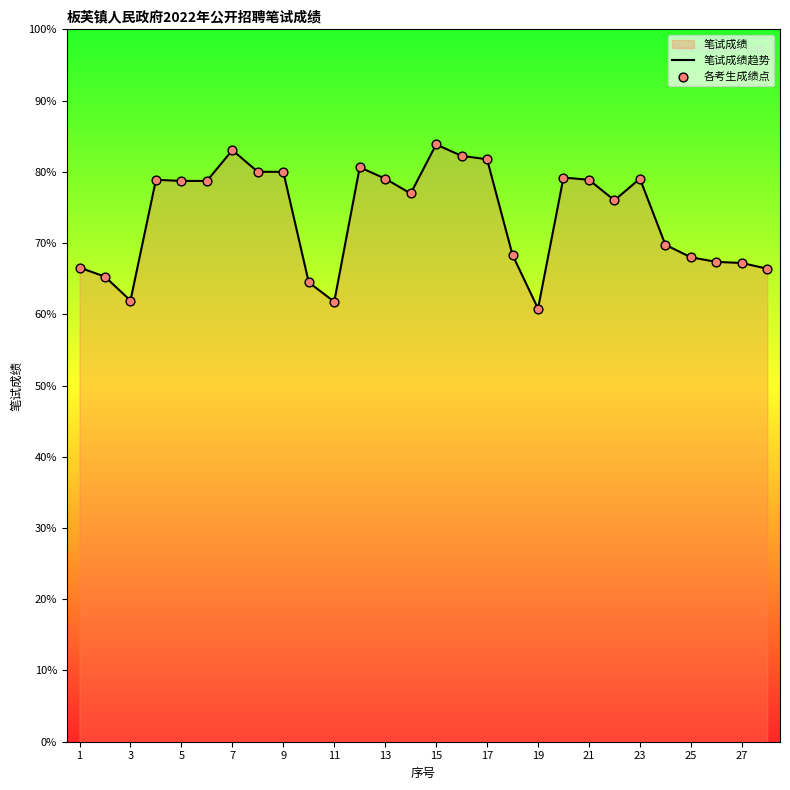

The chart shows a value of 78.7 at 5. True or false?

True